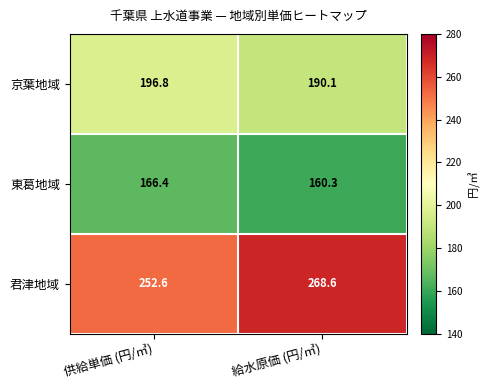

Which category has the highest value across all series?

給水原価 (円/㎥)